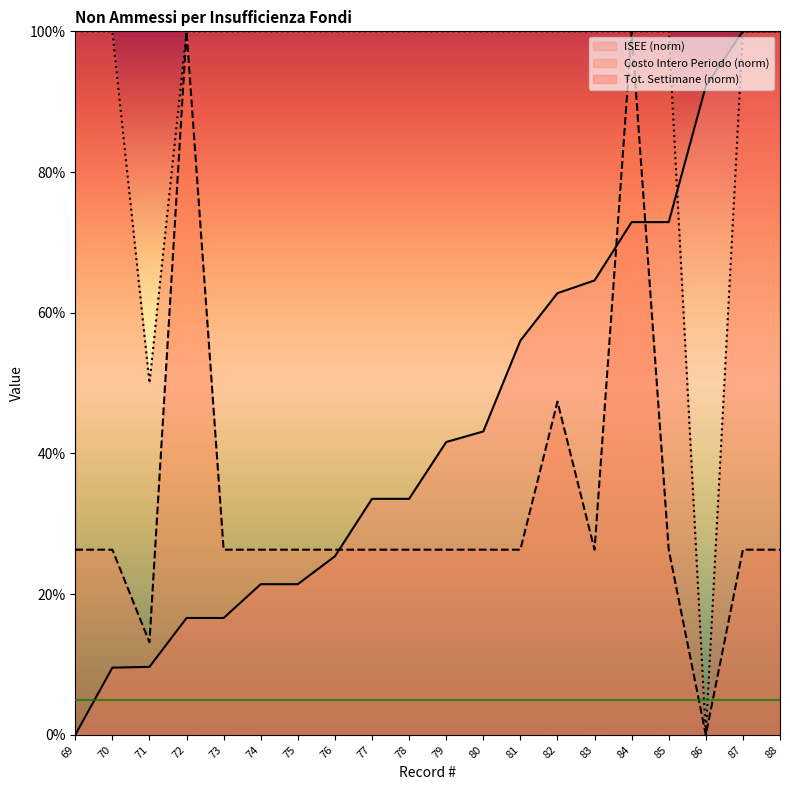

What is the total value across all series at 84?

272.9